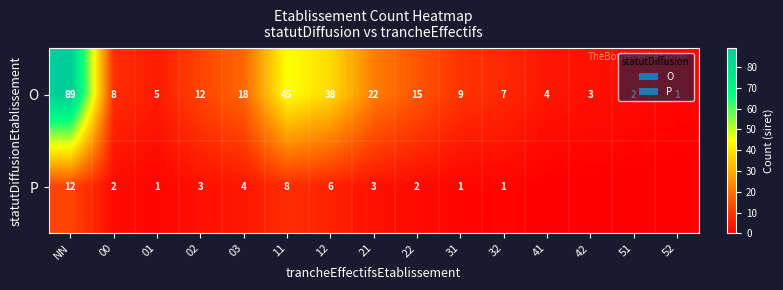

What is the sum of the P values at NN and 21?

15